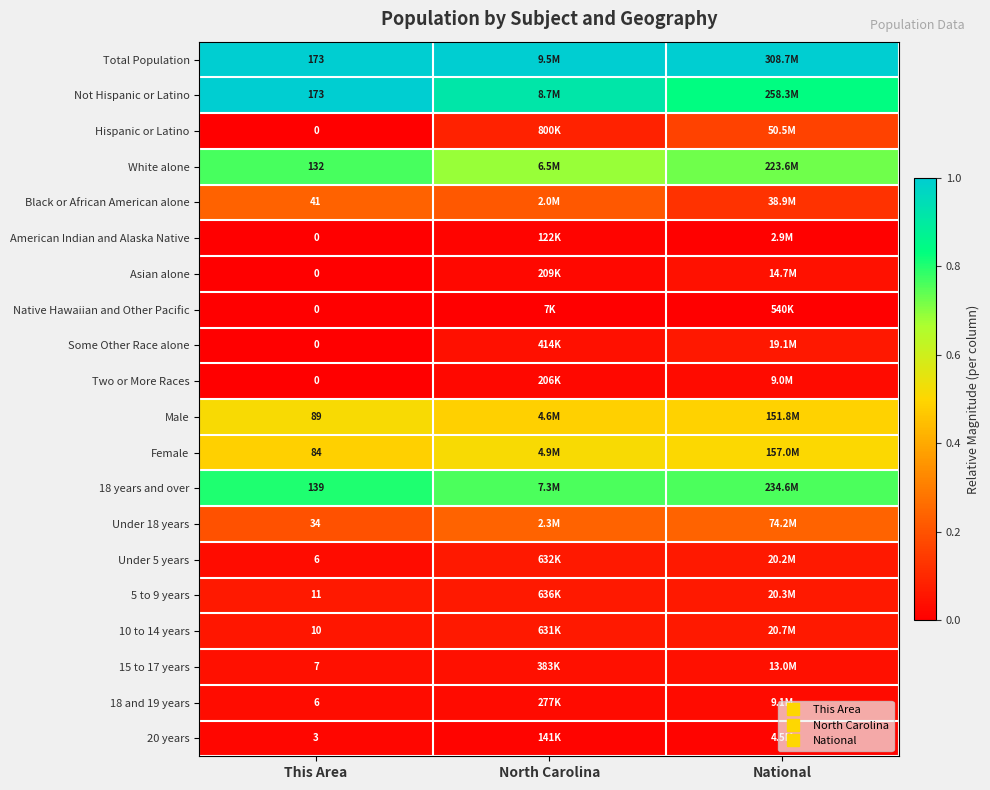

What is the difference between the highest and lowest values at North Carolina?

1.0